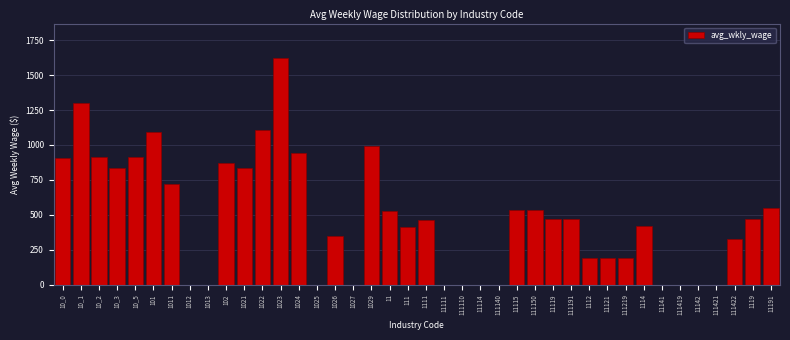

What is the sum of all values?

19165